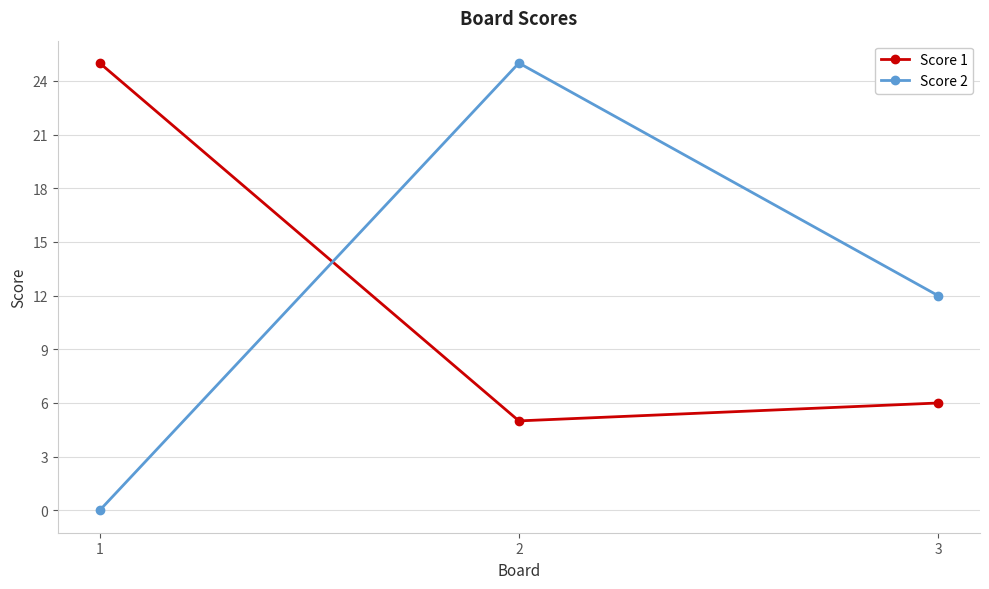

At which label does Score 2 reach its minimum?

1